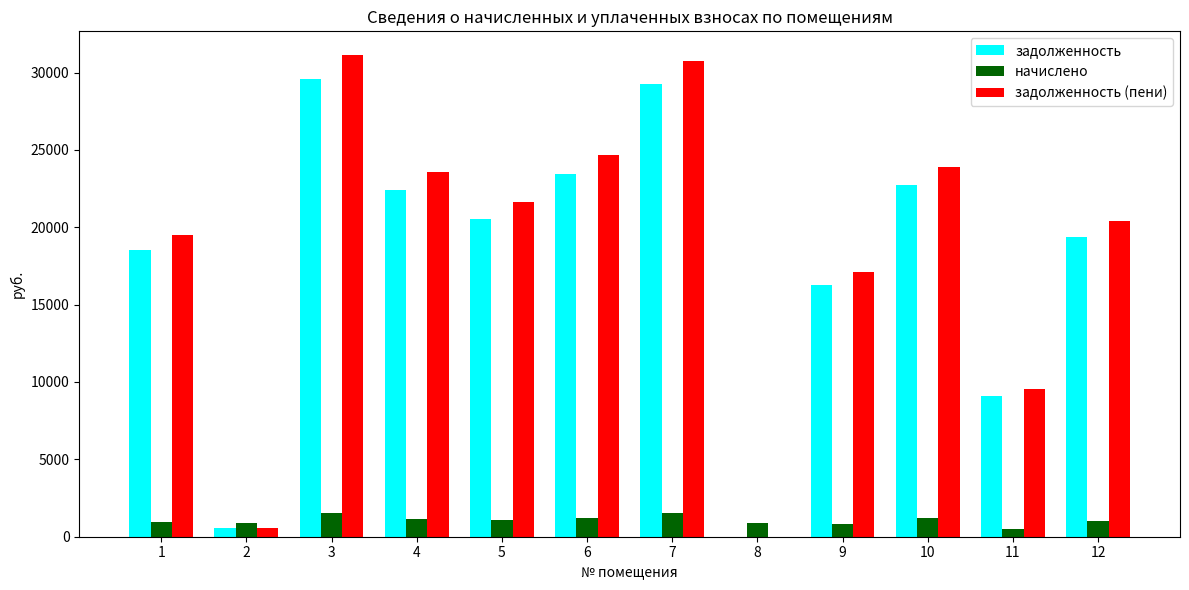

How many groups of bars are there?

12